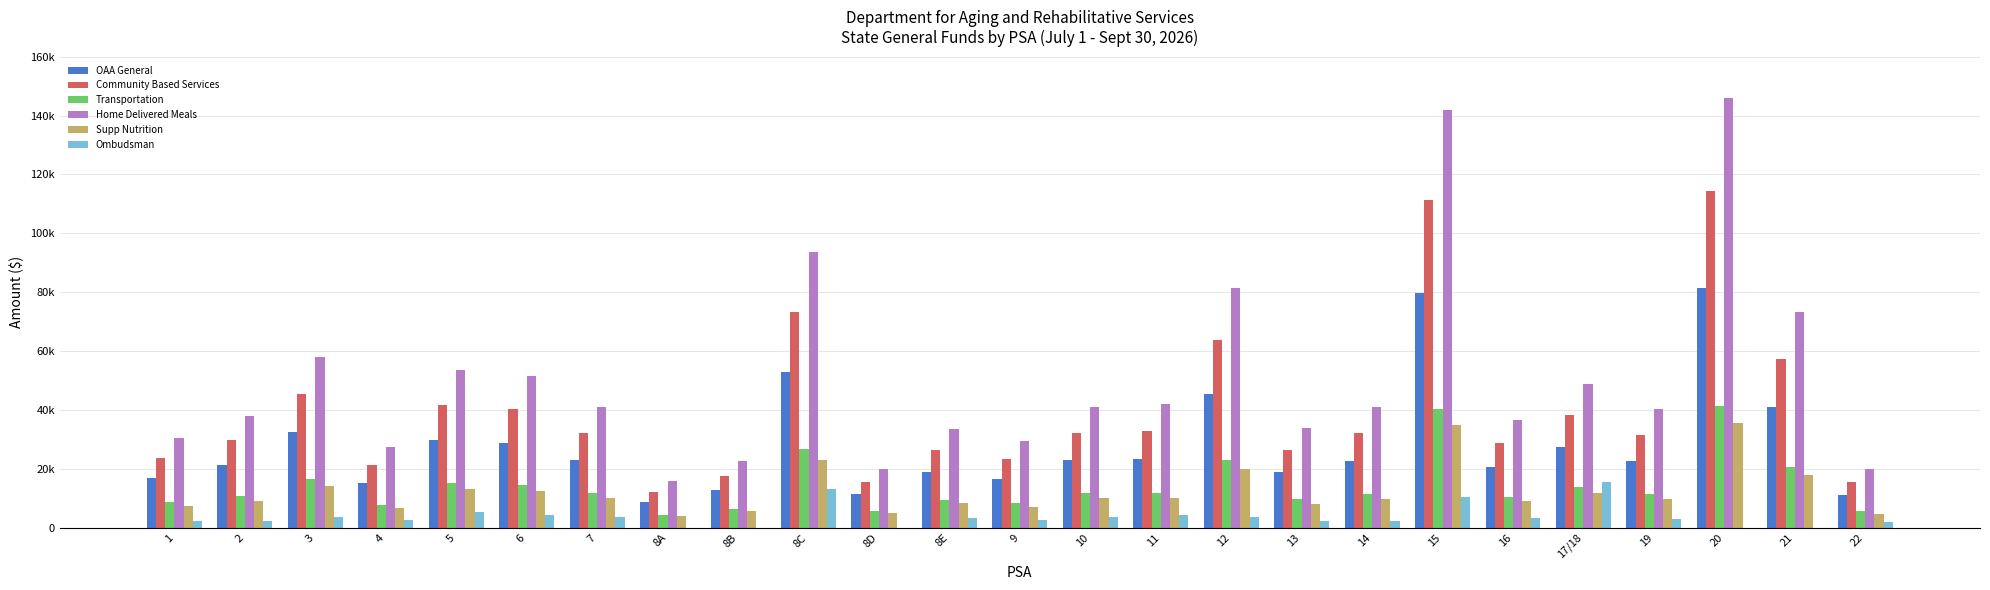

Which series has the largest total across all categories?

Home Delivered Meals